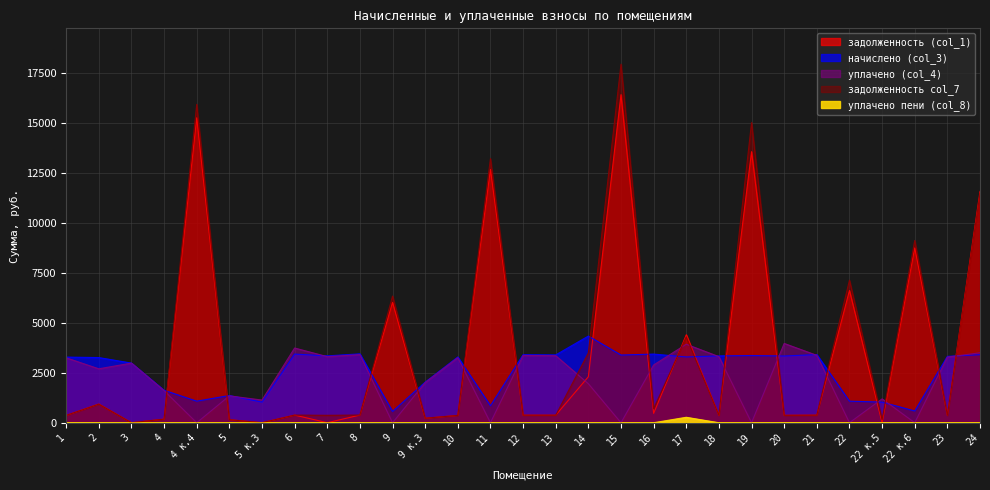

Which series has the widest spread of values?

задолженность col_7